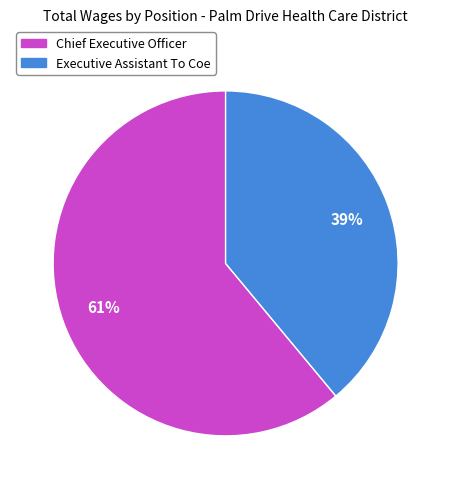

Approximately how many times larger is the value at Executive Assistant To Coe compared to Chief Executive Officer?

0.6